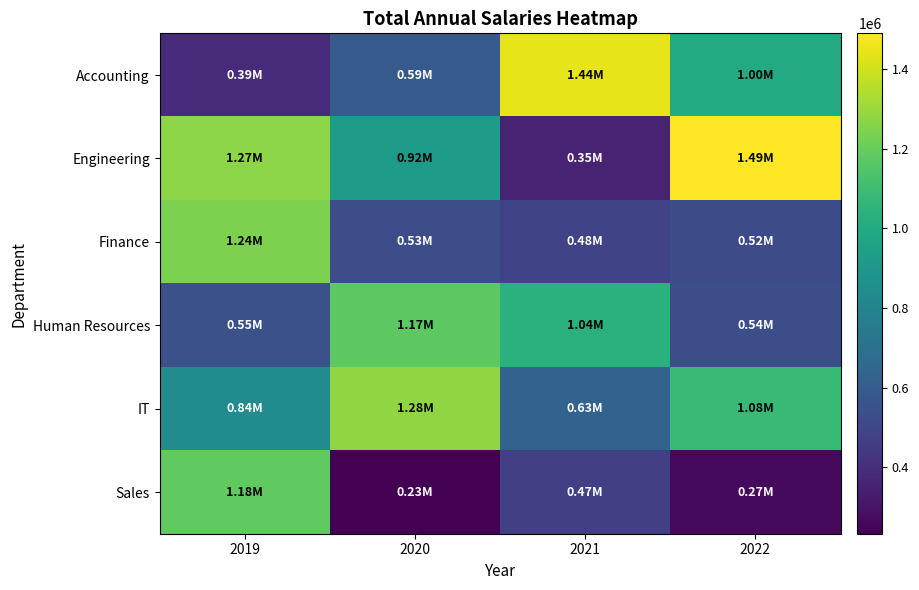

What is the difference between the highest and lowest values at 2022?

1223707